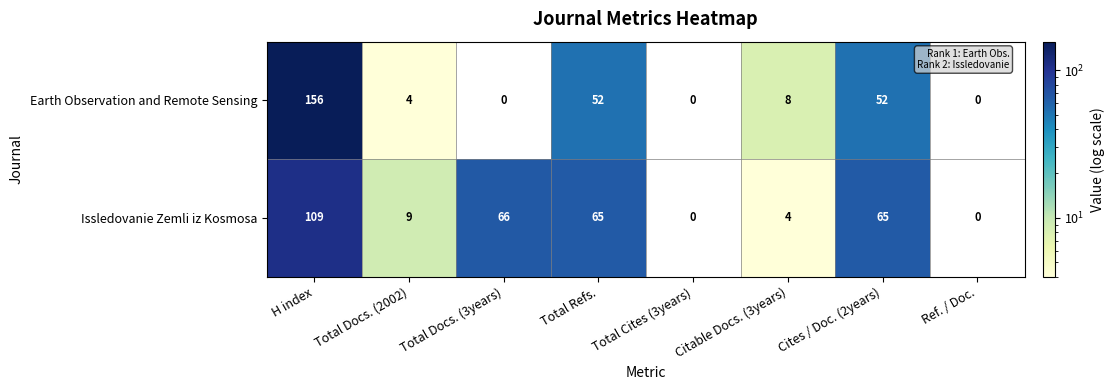

The Earth Observation and Remote Sensing series shows 80 at H index. True or false?

False